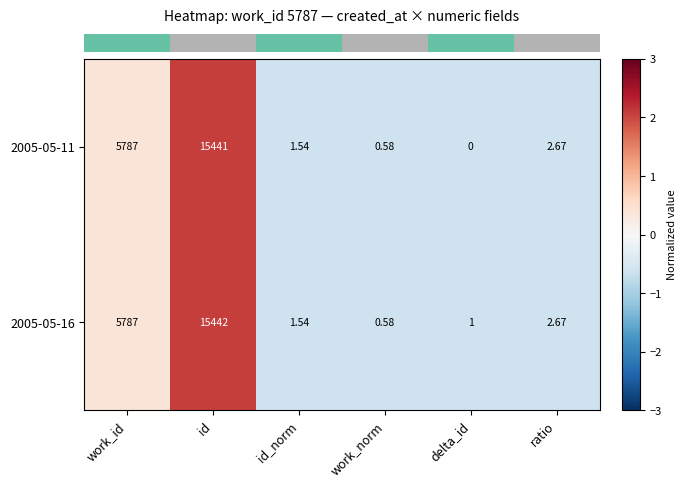

List the series in order of their peak value, highest first.

2005-05-16, 2005-05-11